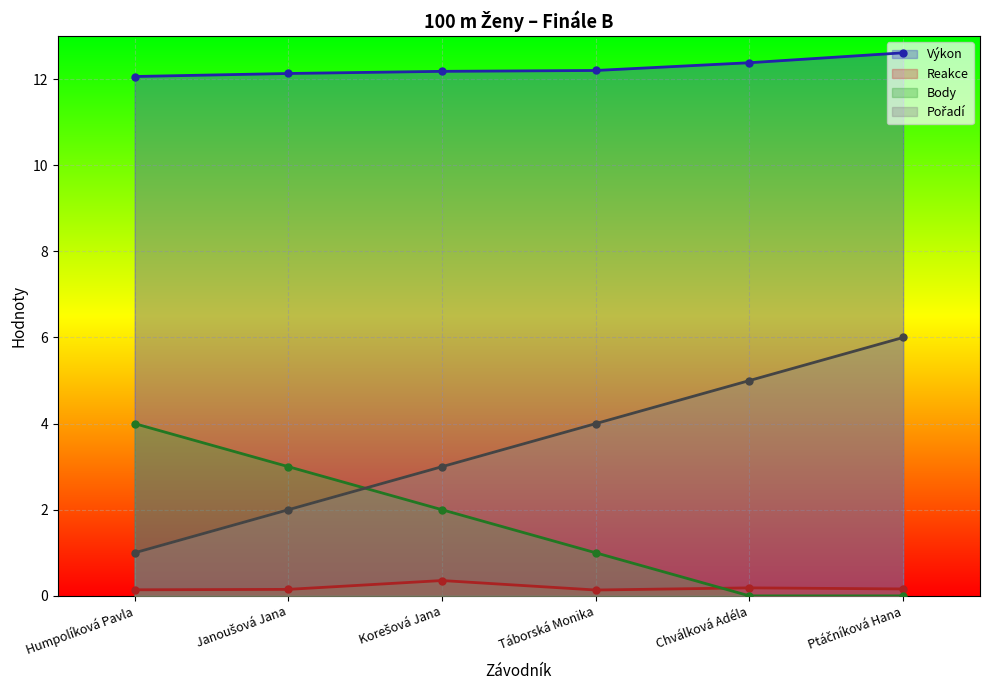

Is the value of Reakce at Korešová Jana greater than the value of Pořadí at Táborská Monika?

No